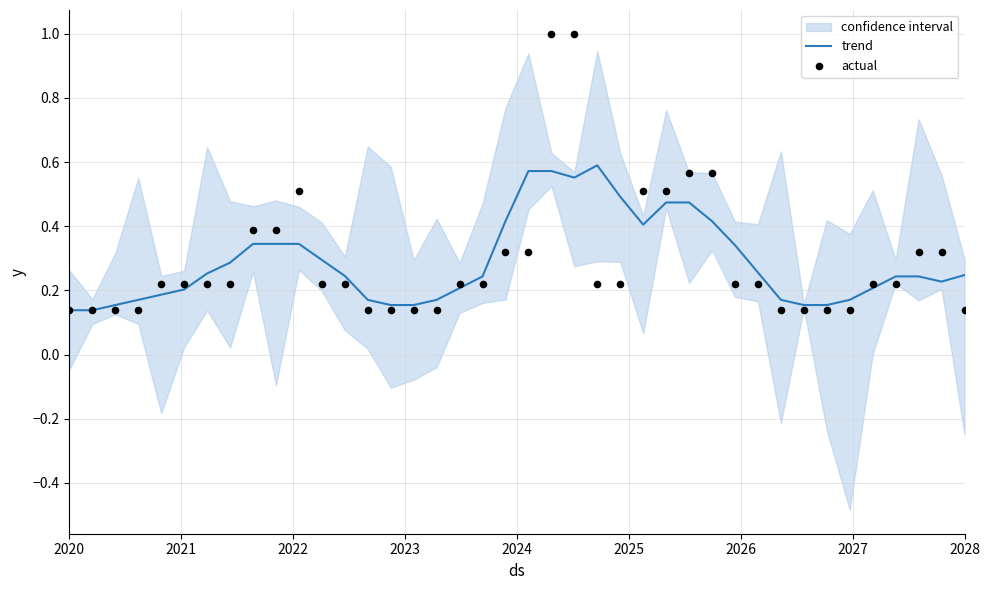

What are all the series names shown in the legend?

trend, actual